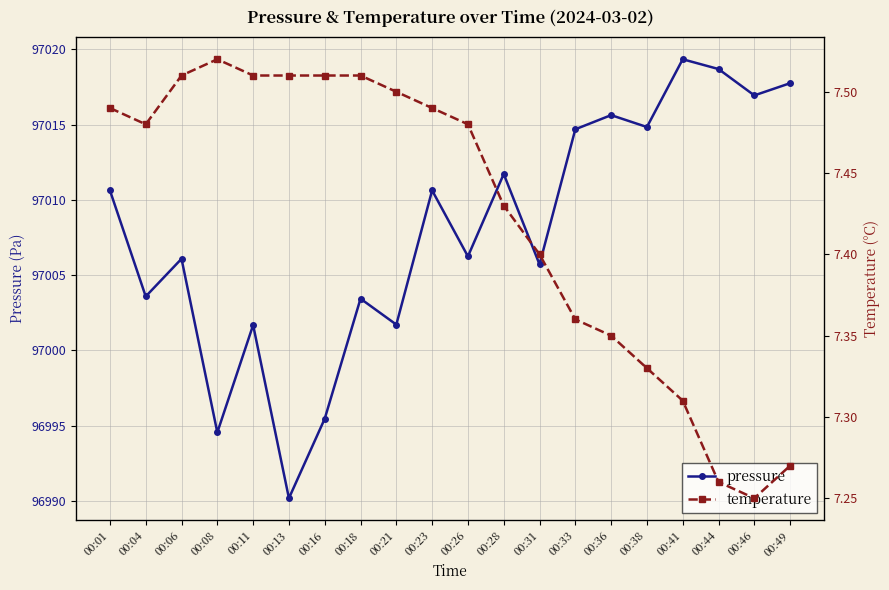

At which label is pressure closest to 97004?

00:04